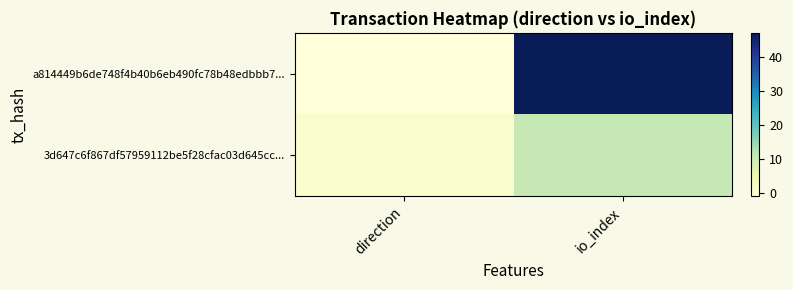

Rank the series by their average value, from lowest to highest.

3d647c6f867df57959112be5f28cfac03d645cc..., a814449b6de748f4b40b6eb490fc78b48edbbb7...